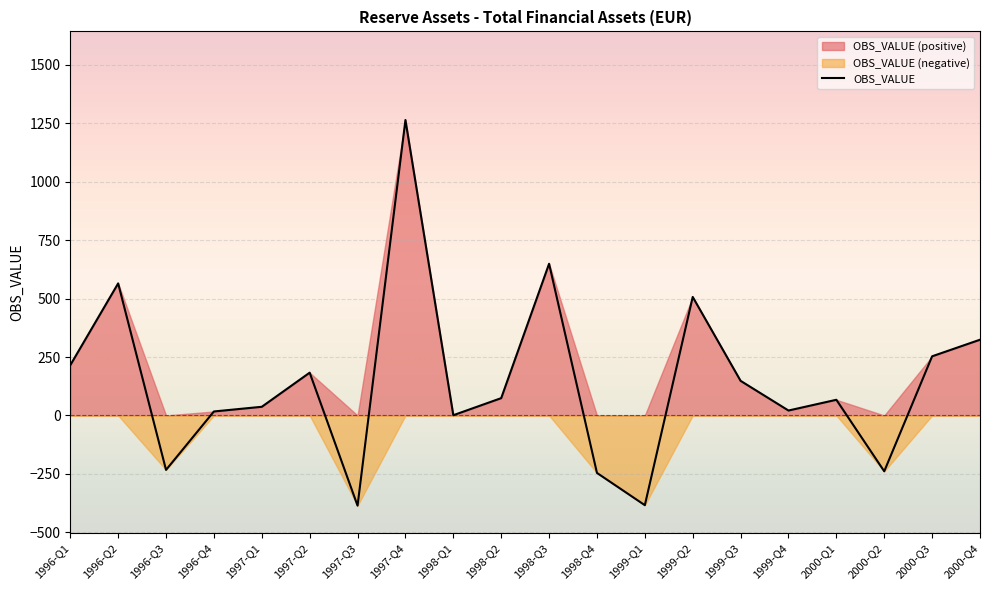

What is the smallest value displayed?

-386